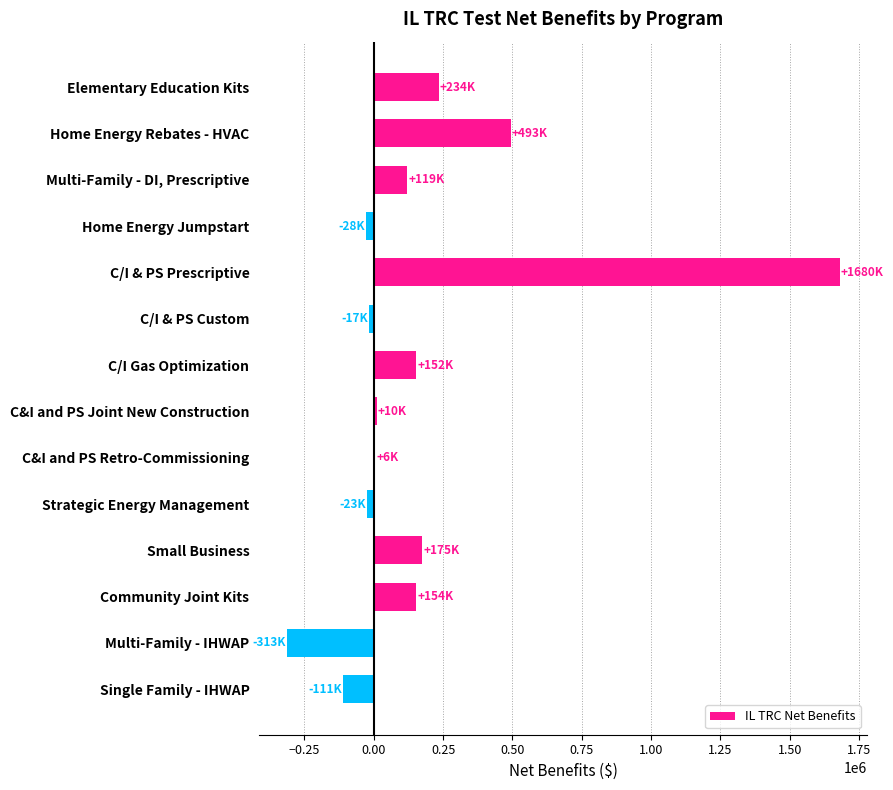

What is the maximum value shown in the chart?

1679646.1